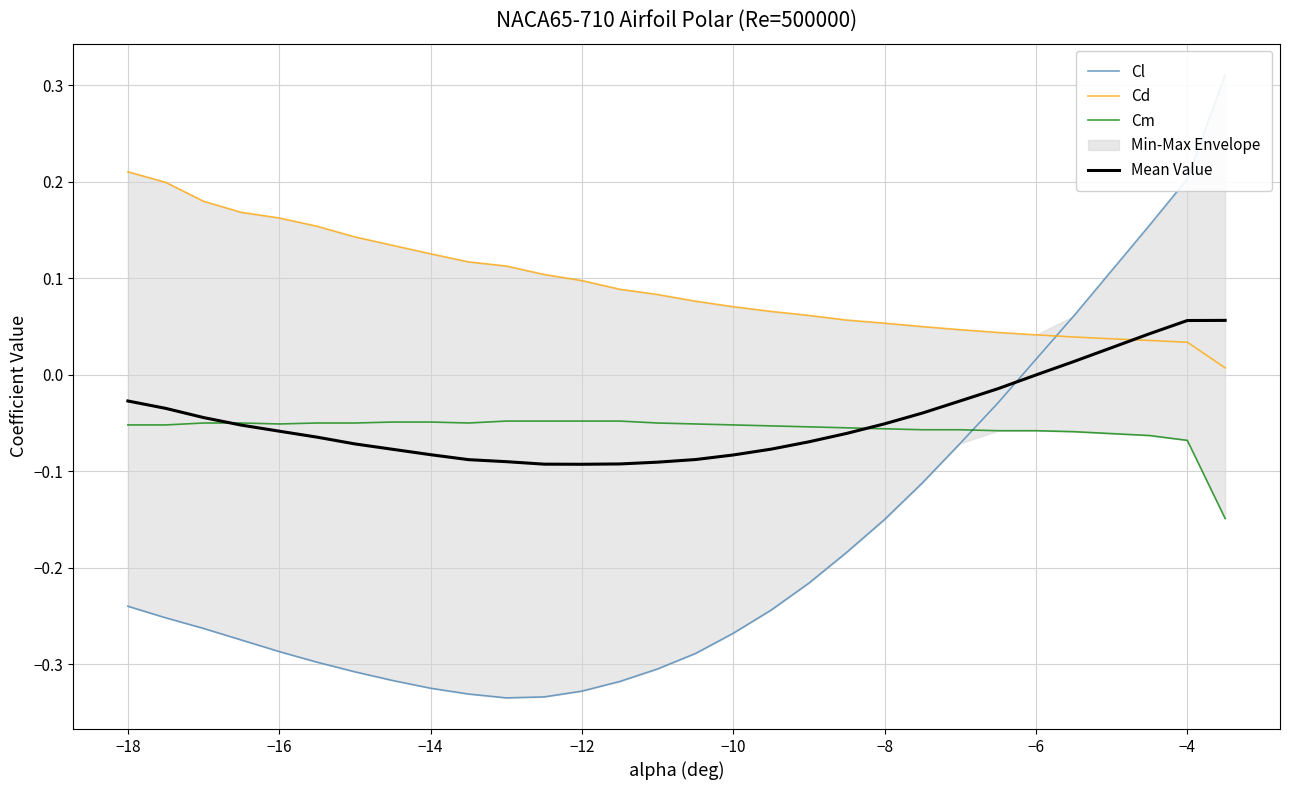

What is the difference between the second highest and second lowest values in the Cl series?

0.5